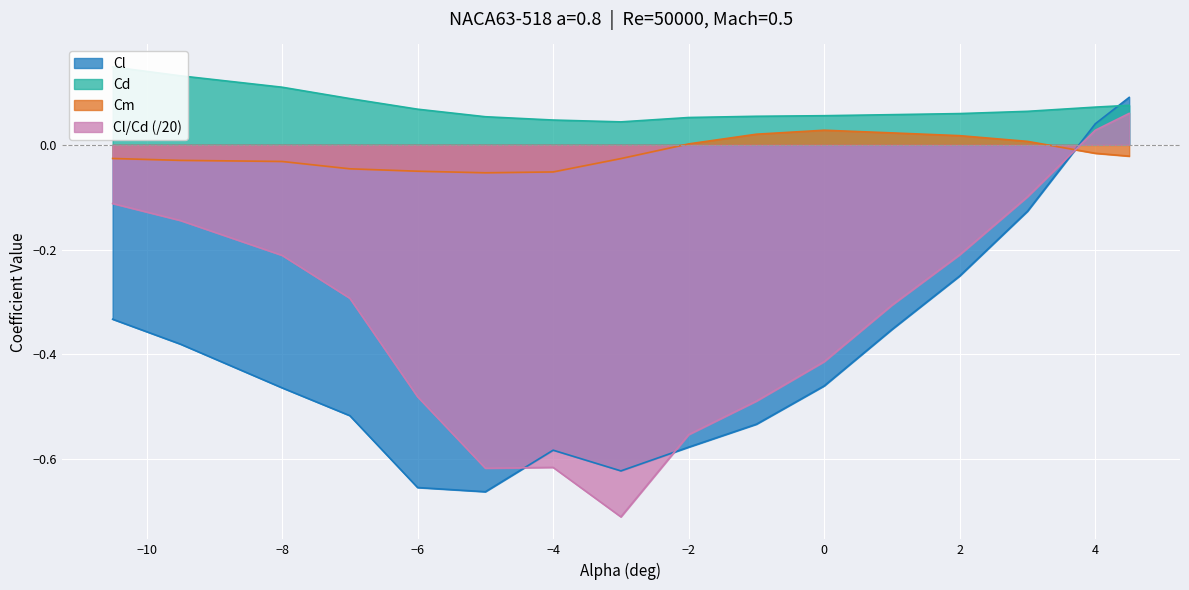

How many data points does each series have?

16